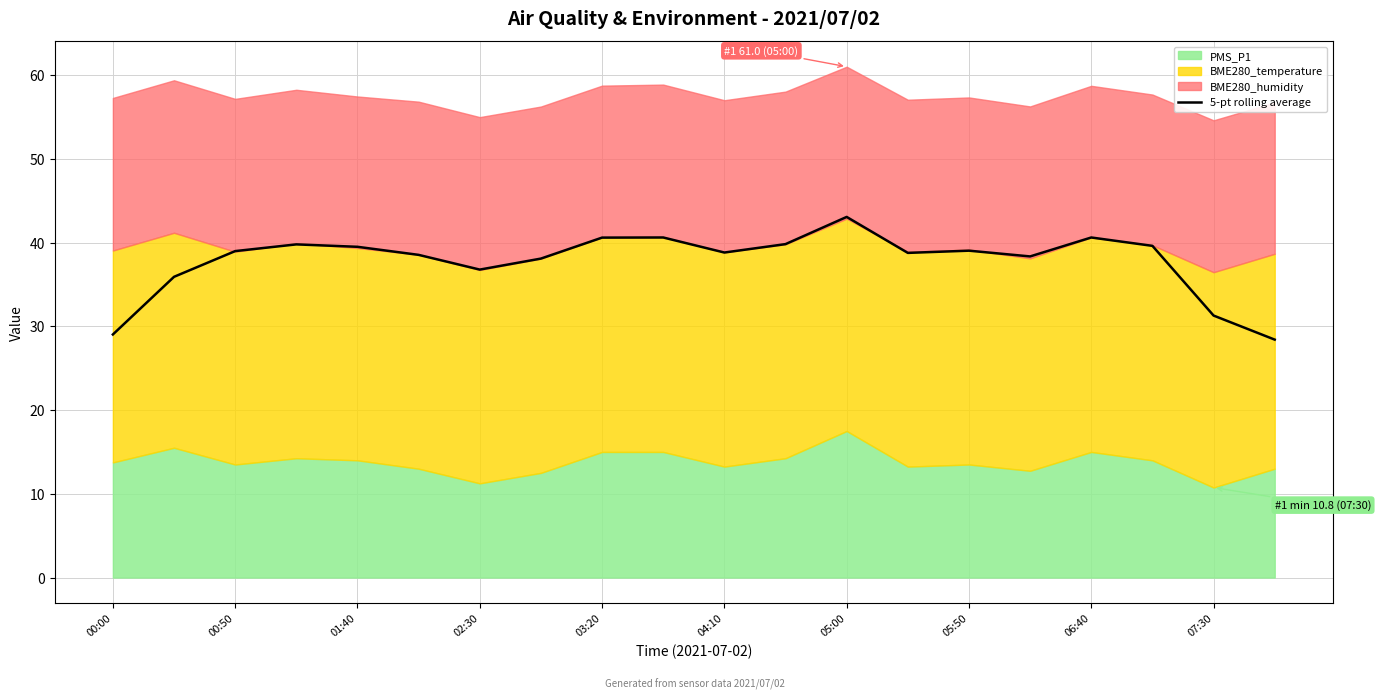

True or false: the data shows 68.0 at 15.

False